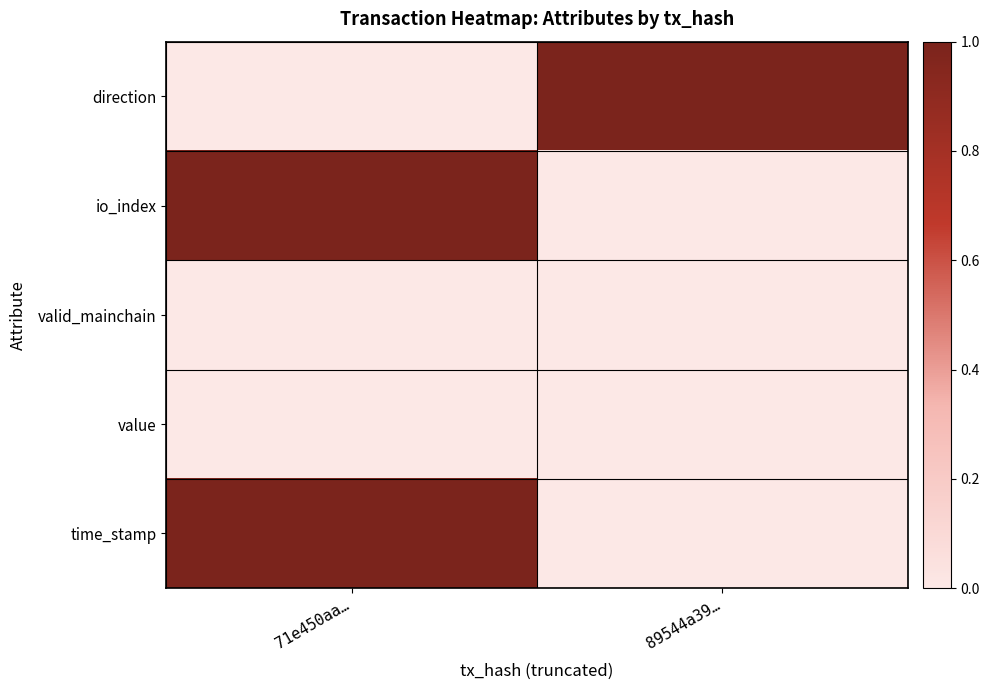

Which series has the largest total across all categories?

direction